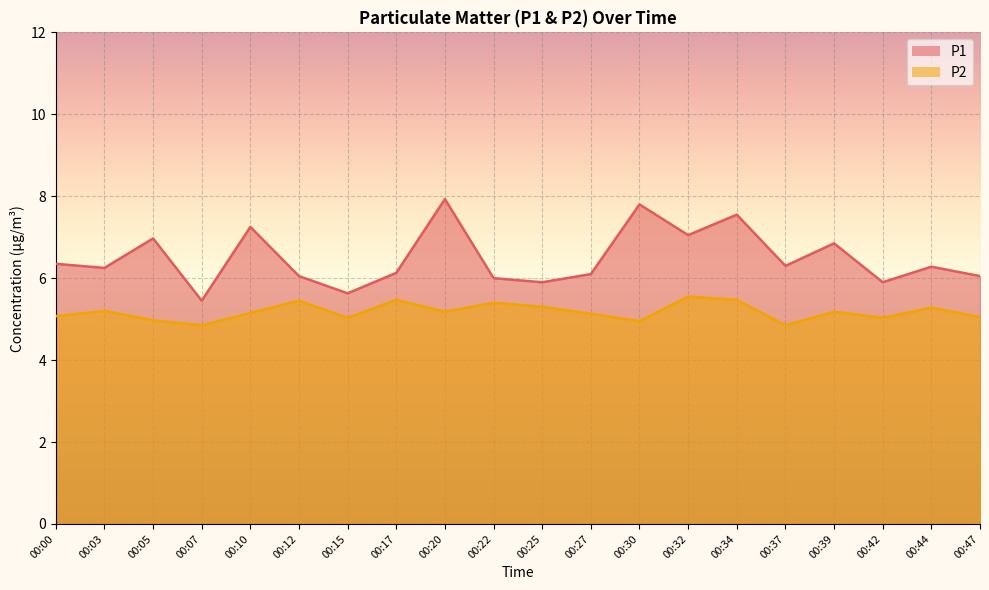

What is the difference between the P1 values at 00:39 and 00:20?

1.1